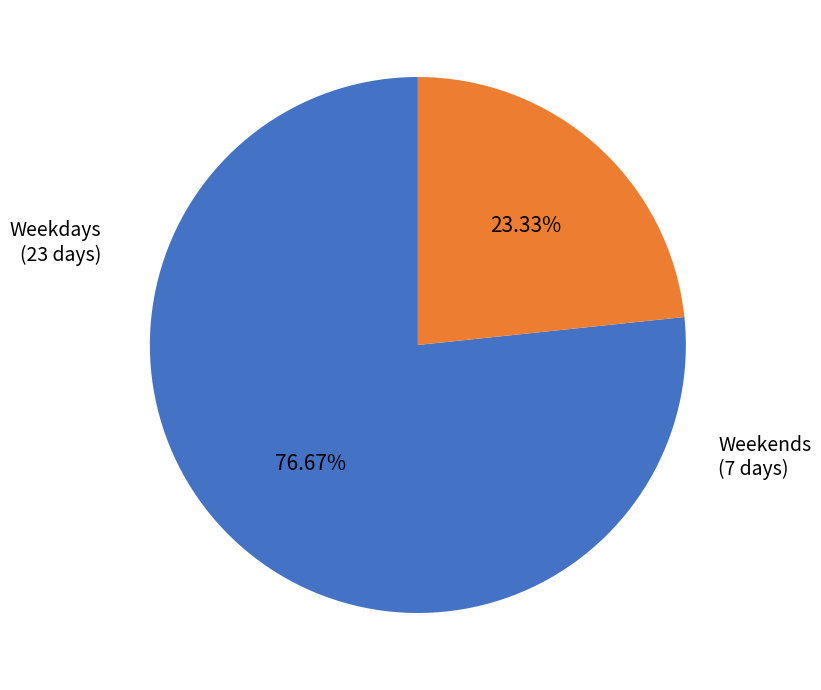

Rank the categories by value from highest to lowest.

Weekdays, Weekends